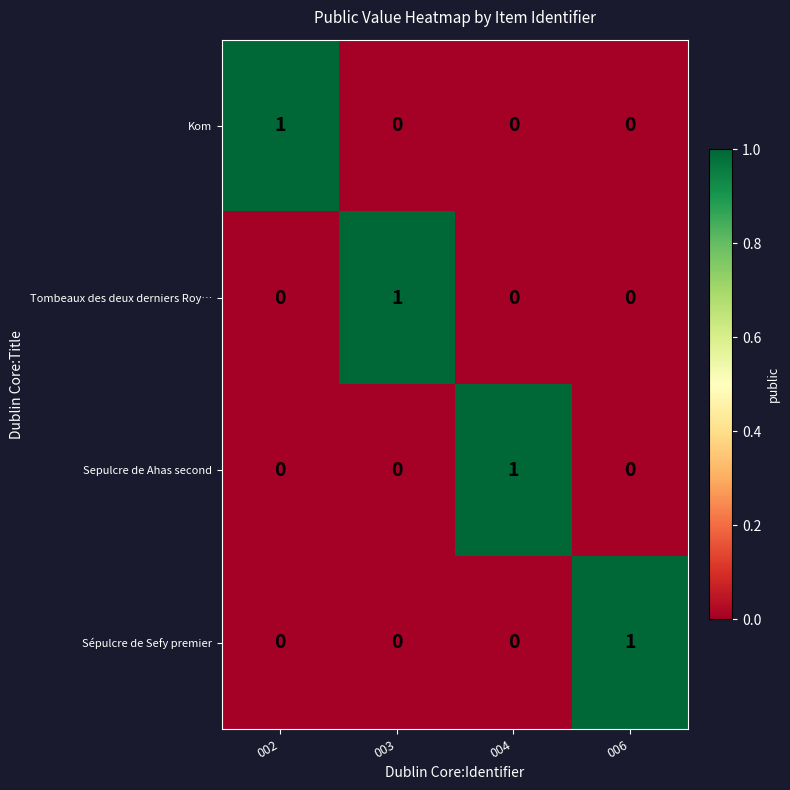

Reading right to left, extract all data points from this chart.

Kom: 0	0	0	1
Tombeaux des deux derniers Roy…: 0	0	1	0
Sepulcre de Ahas second: 0	1	0	0
Sépulcre de Sefy premier: 1	0	0	0